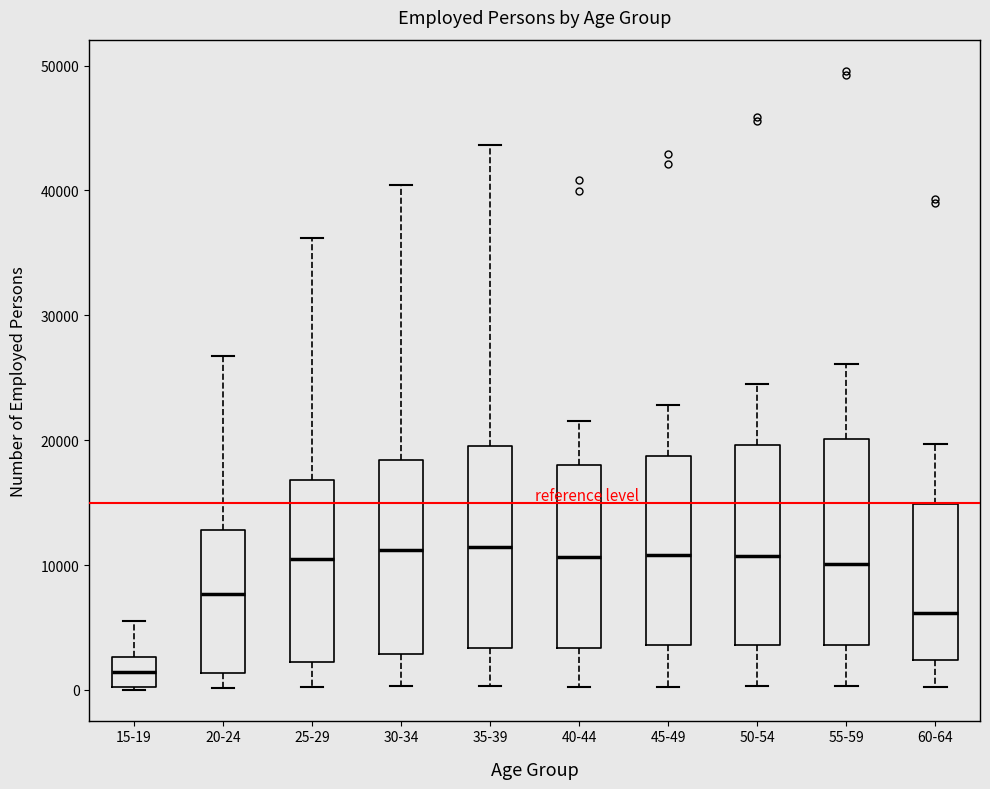

Where is the upper edge of the box for 30-34 on the y-axis? The values are not printed on the chart, so give them approximately, as read against the axis.

18000